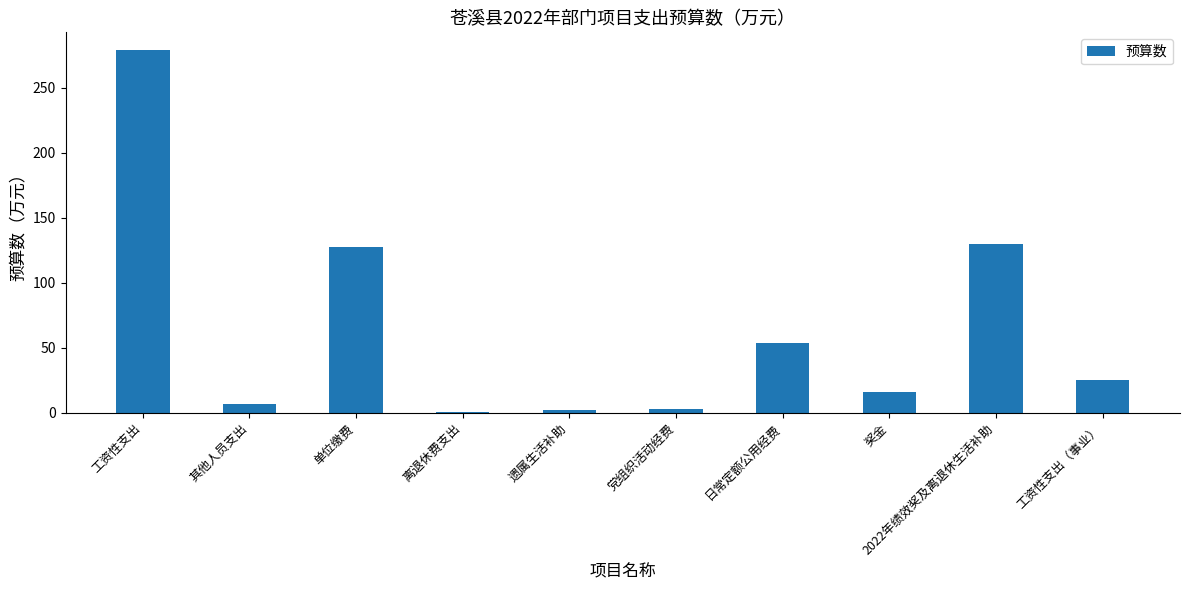

The chart shows a value of 215.2 at 单位缴费. True or false?

False